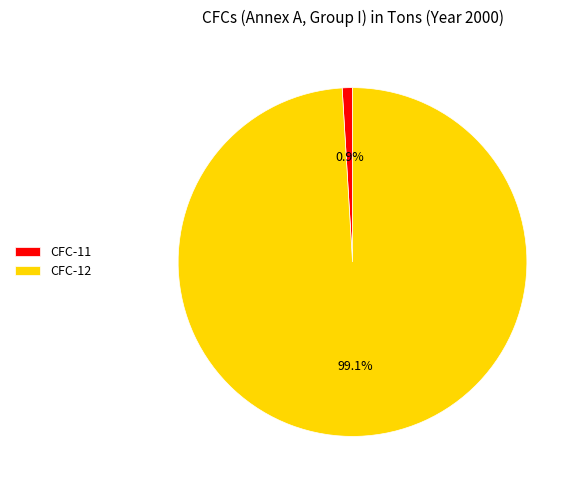

What is the majority slice?

CFC-12